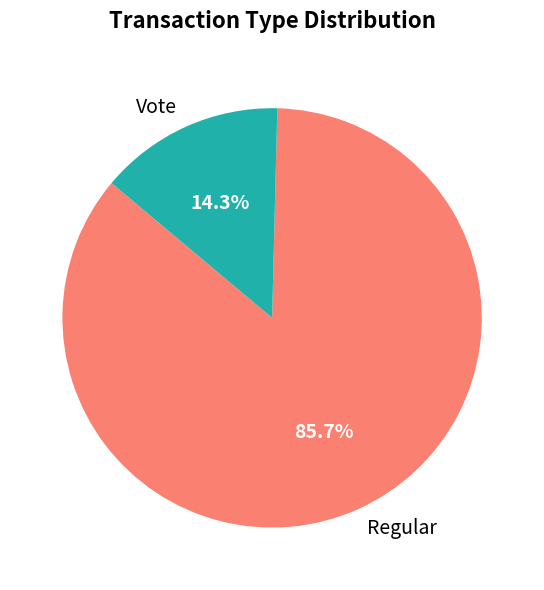

The Regular slice represents 95% of the pie. True or false?

False